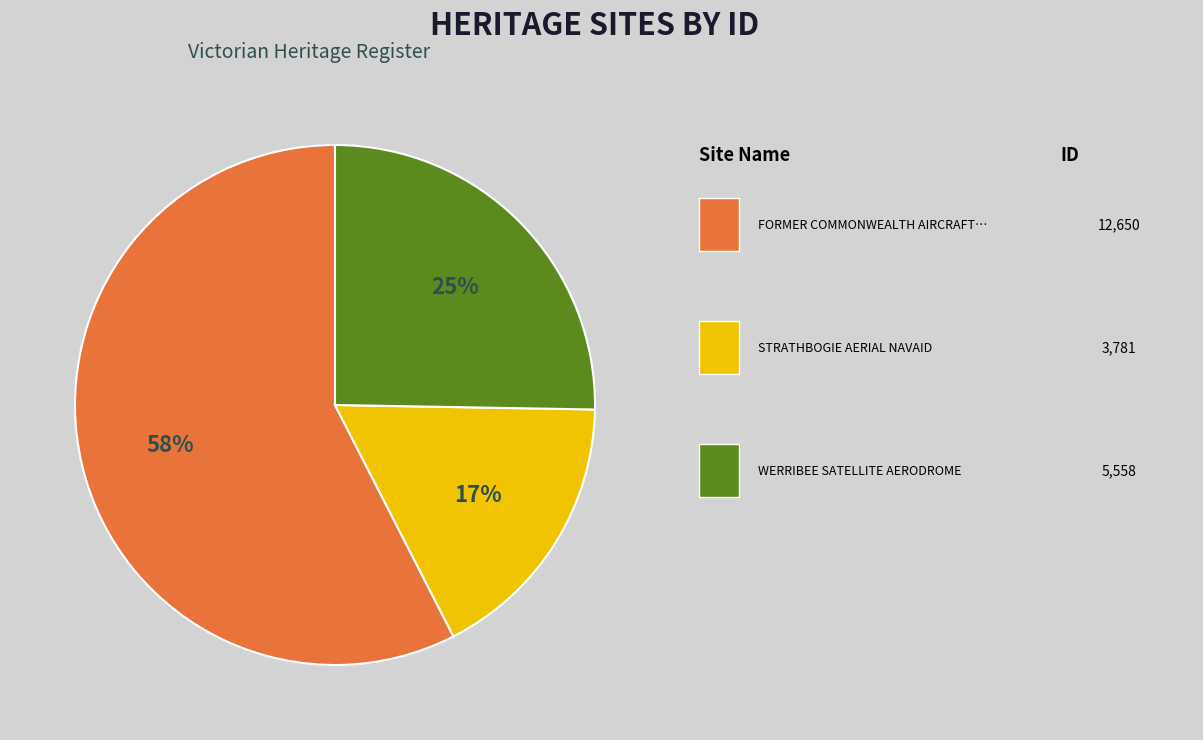

Is there any slice that represents more than half of the pie?

Yes